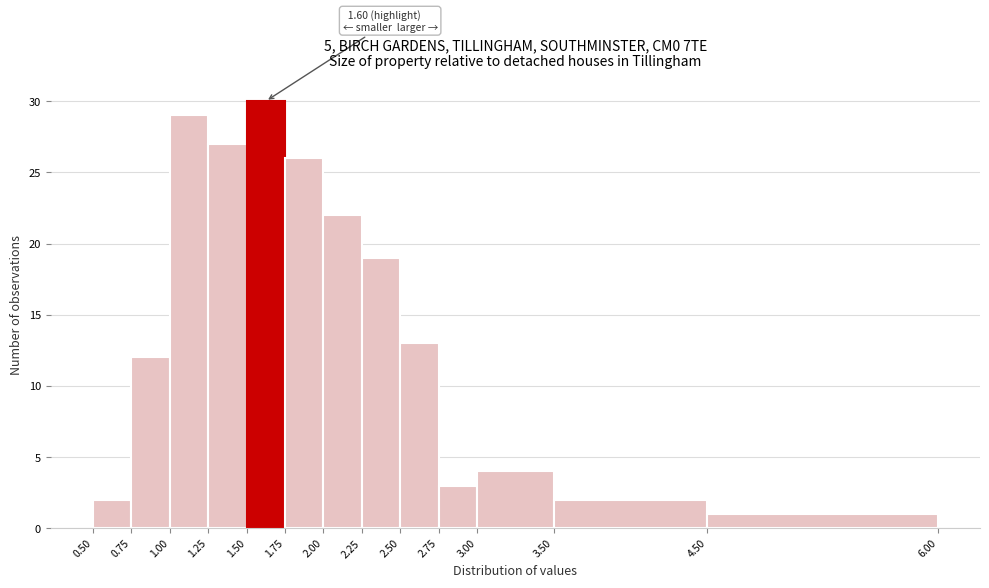

Over which range of the x-axis is the bar tallest?

1.50 to 1.75